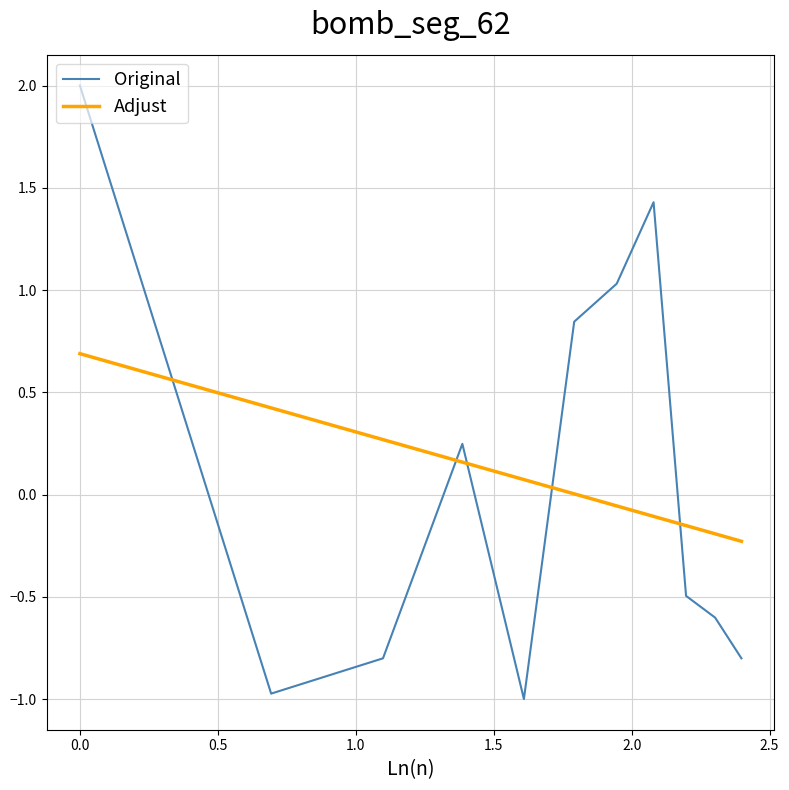

Which series has the largest range (max minus min)?

Original